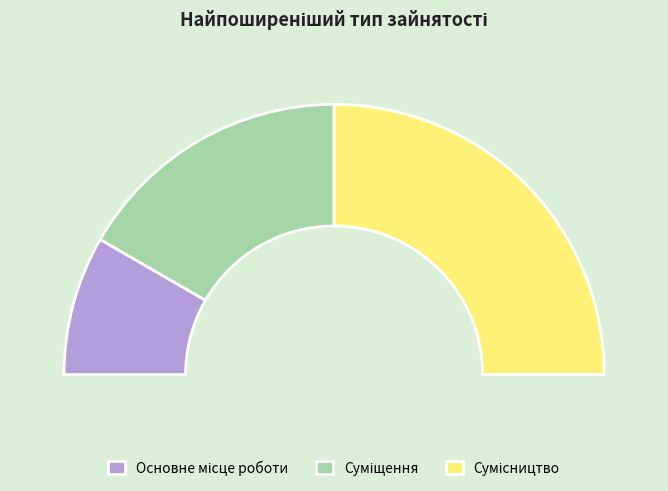

Count the number of slices in the pie.

3